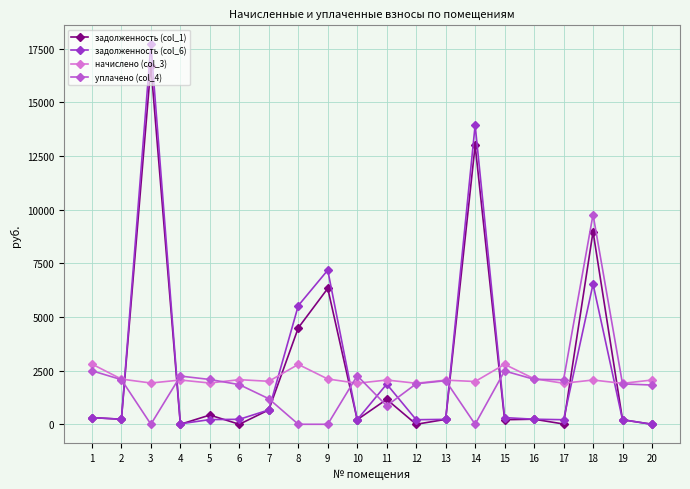

What is the difference between the second highest and second lowest values in the начислено (col_3) series?

882.6